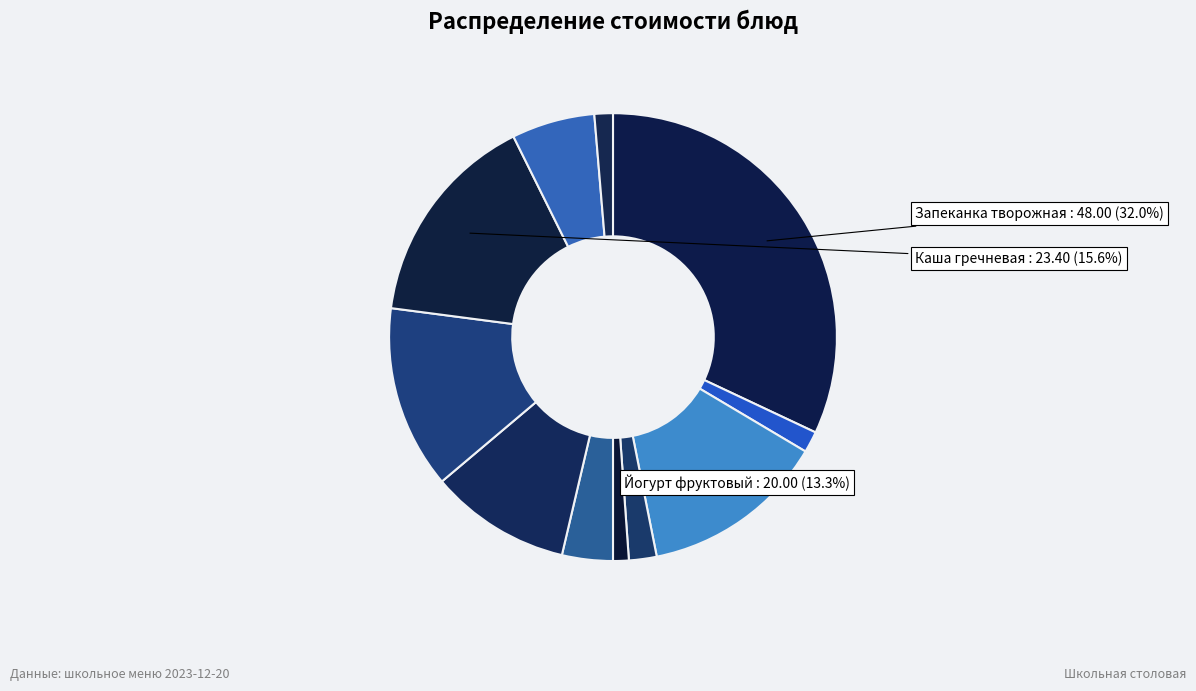

How many segments does this pie chart have?

11